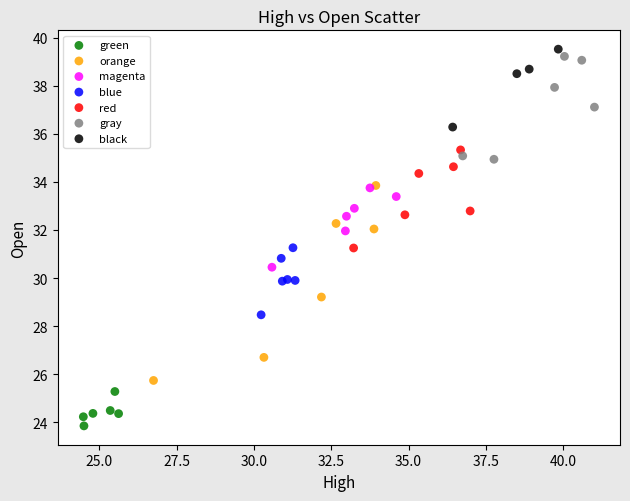

Which series has the largest Y range (max minus min)?

orange